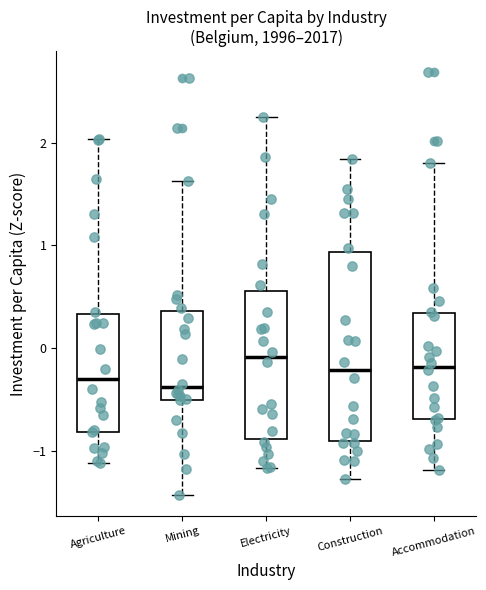

Reading left to right, read every box against the y-axis: the position of its median line, the range the box covers, and the ends of its whiskers. The values are not printed on the chart, so give them approximately, as read against the axis.

Agriculture: median -0.3, box -0.8 to 0.3, whiskers -1.1 to 2.0
Mining: median -0.4, box -0.5 to 0.4, whiskers -1.4 to 1.6
Electricity: median -0.1, box -0.9 to 0.6, whiskers -1.2 to 2.2
Construction: median -0.2, box -0.9 to 0.9, whiskers -1.3 to 1.8
Accommodation: median -0.2, box -0.7 to 0.3, whiskers -1.2 to 1.8